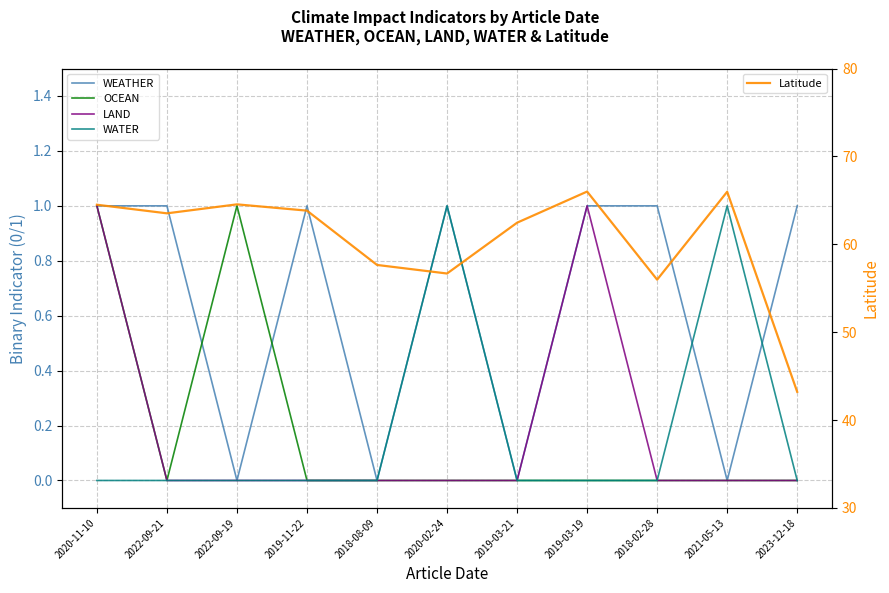

True or false: Latitude and OCEAN intersect in this chart.

False